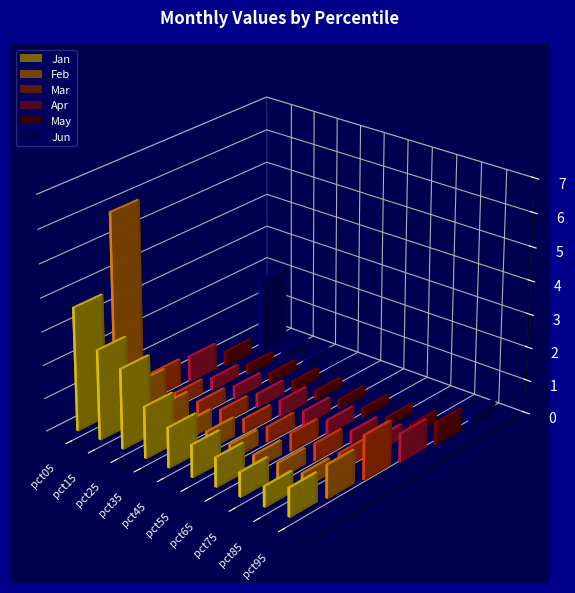

What is the total value across all series at pct35?

3.4